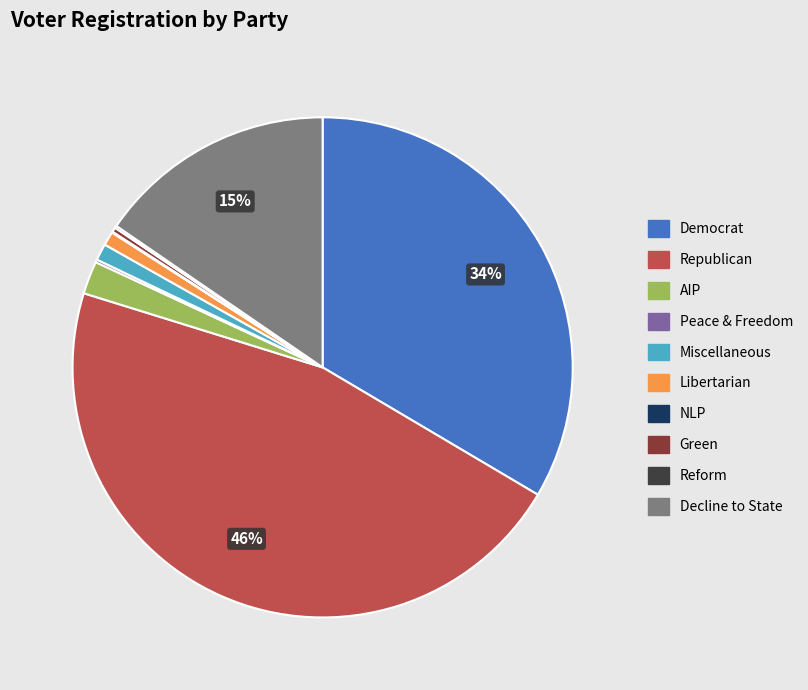

Is there any slice that represents more than half of the pie?

No